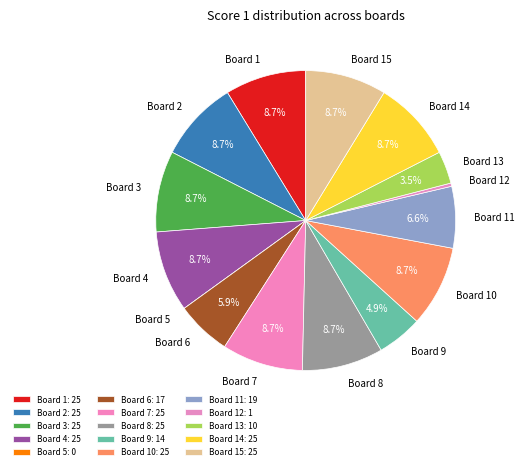

What is the ratio of the value at Board 6 to the value at Board 4?

0.7